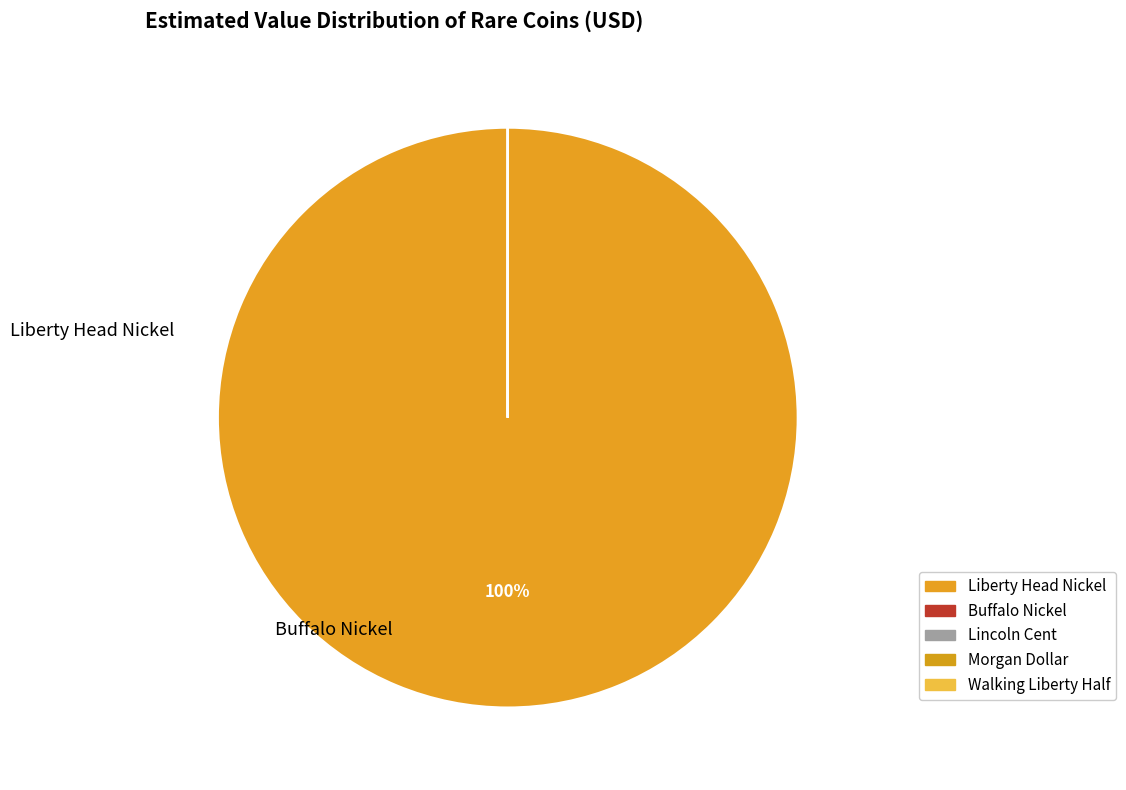

Which has a higher value, Morgan Dollar or Lincoln Cent?

Morgan Dollar